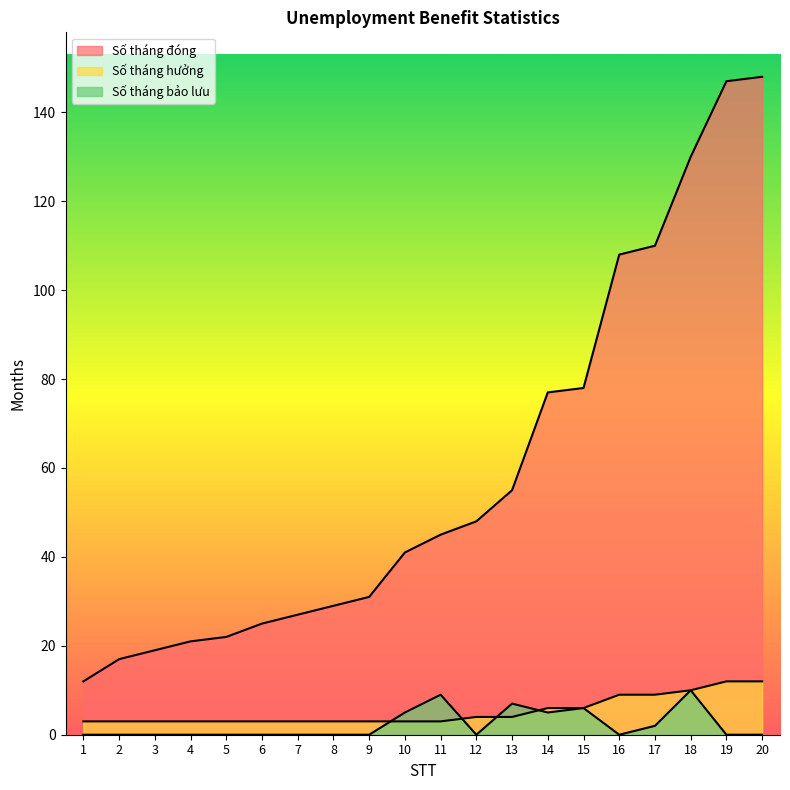

Which series has the widest spread of values?

Số tháng đóng